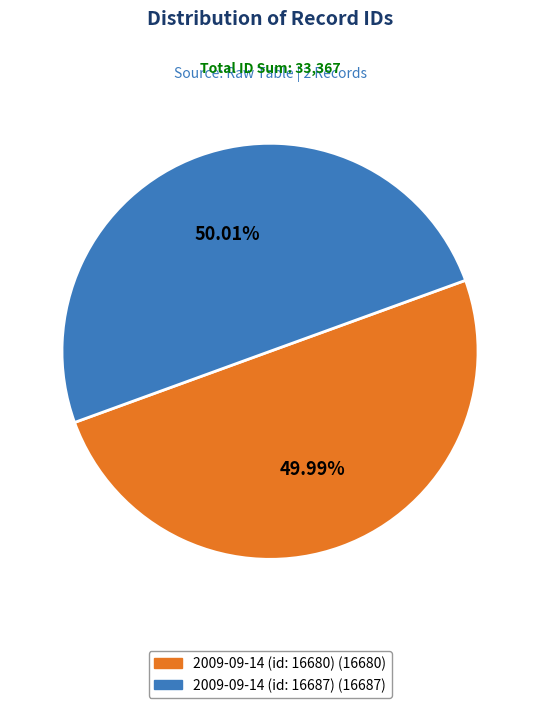

Is there any slice that represents more than half of the pie?

Yes